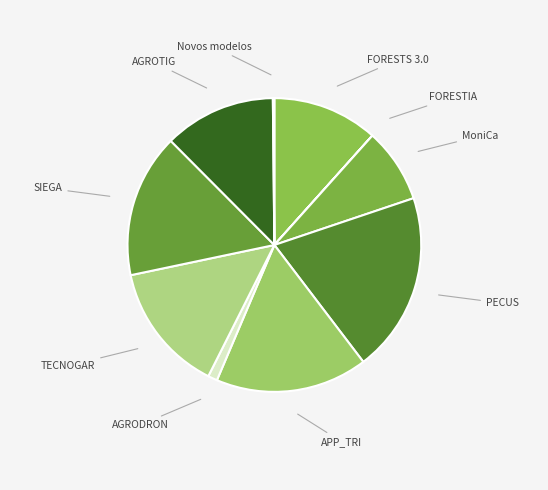

Which category has the biggest portion of the pie?

PECUS